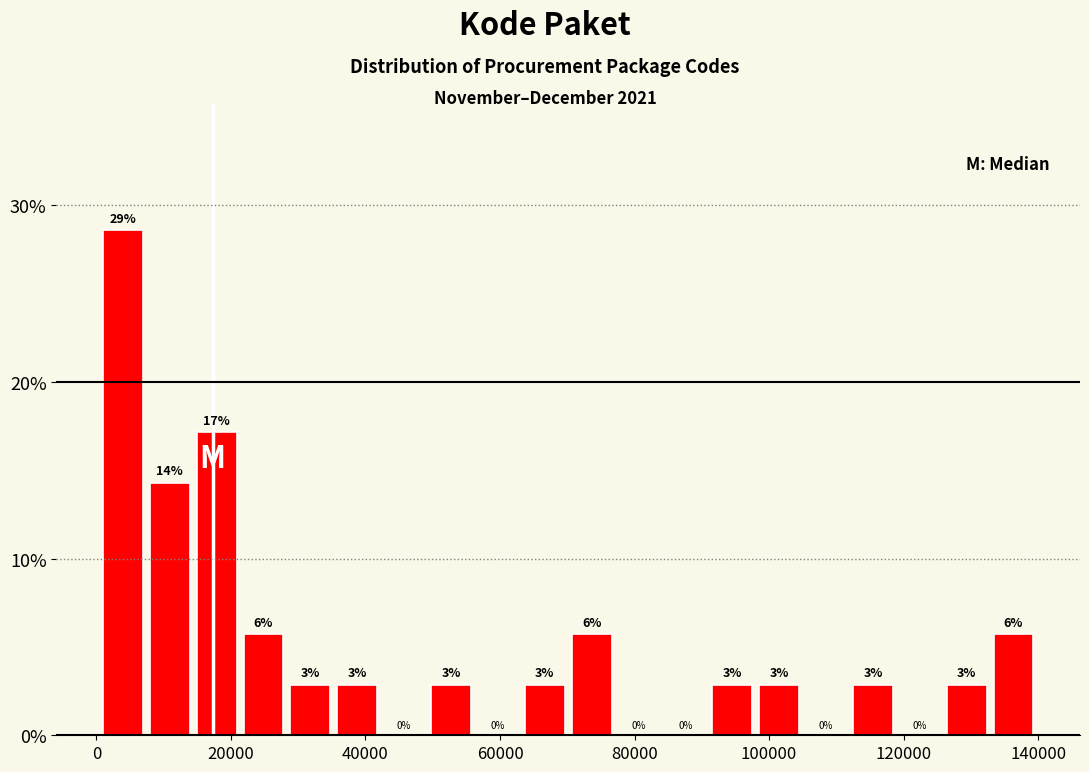

Around what value on the x-axis is the tallest bar? Give the approximate position of its centre, as read against the axis.

4000